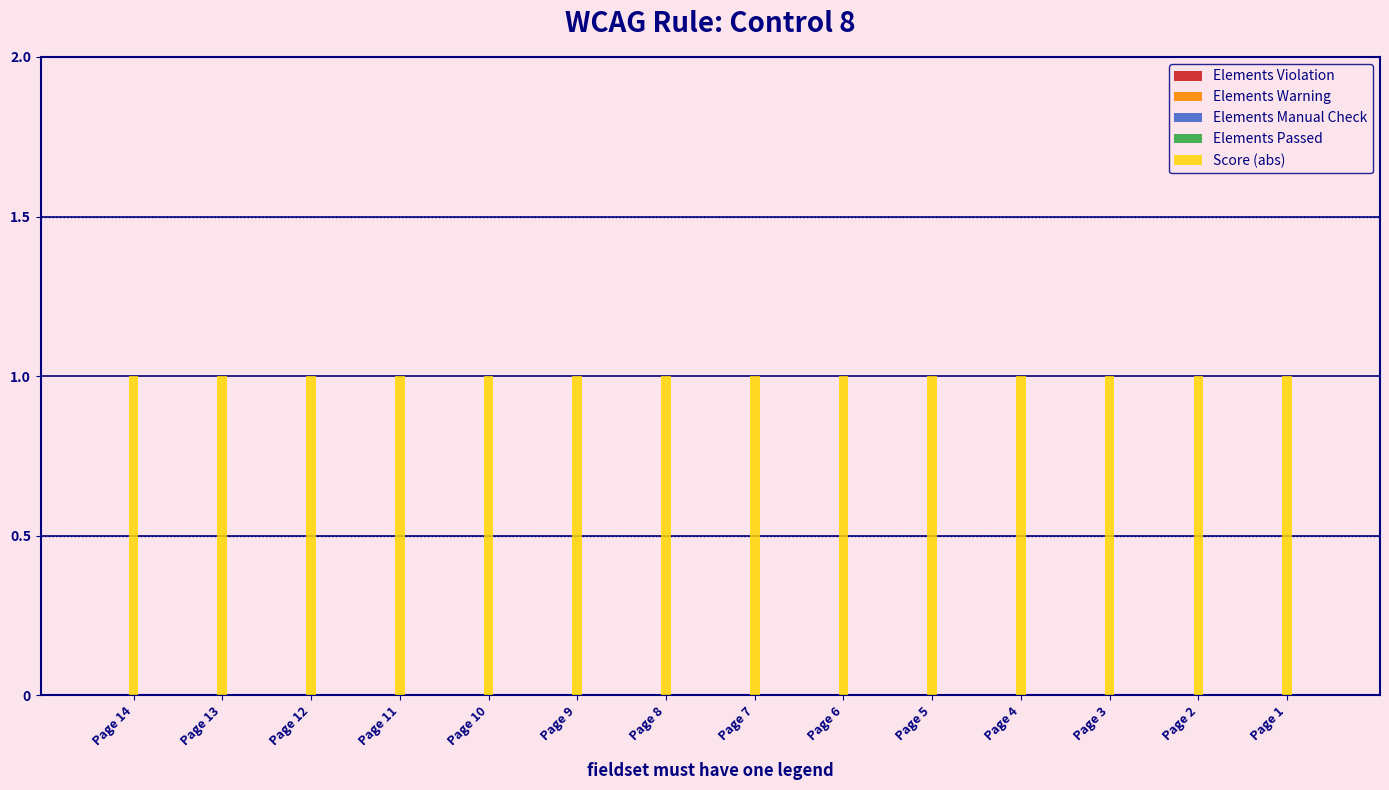

At which label is Elements Warning closest to 0?

Page 14